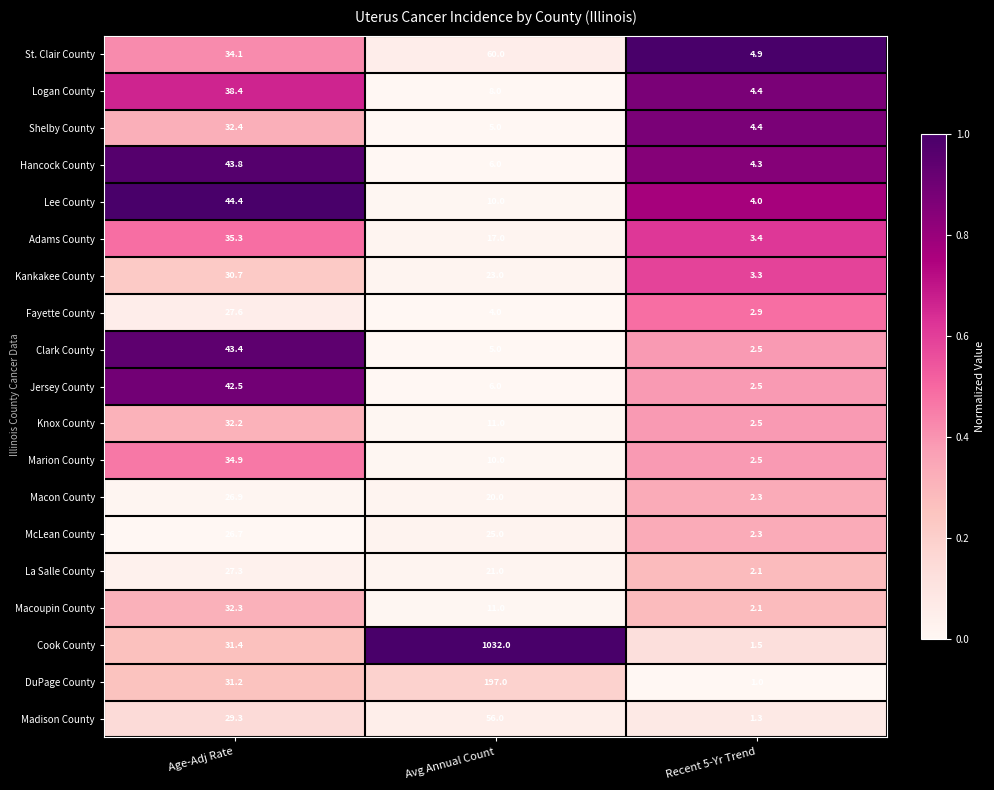

At which category is the sum across all series the highest?

Avg Annual Count